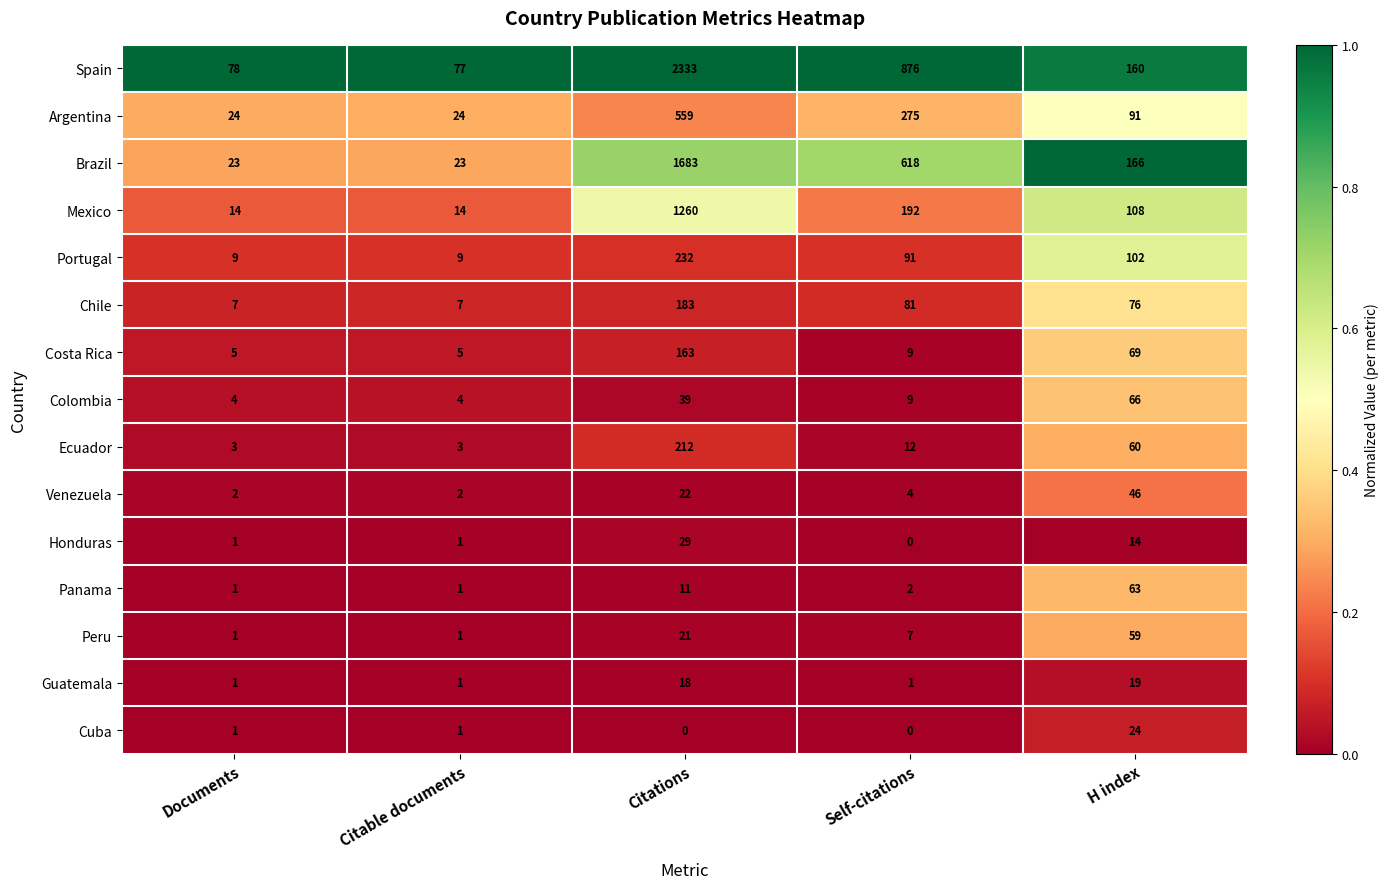

List the series in order of their peak value, lowest first.

Guatemala, Cuba, Honduras, Venezuela, Peru, Panama, Colombia, Costa Rica, Chile, Ecuador, Portugal, Argentina, Mexico, Brazil, Spain